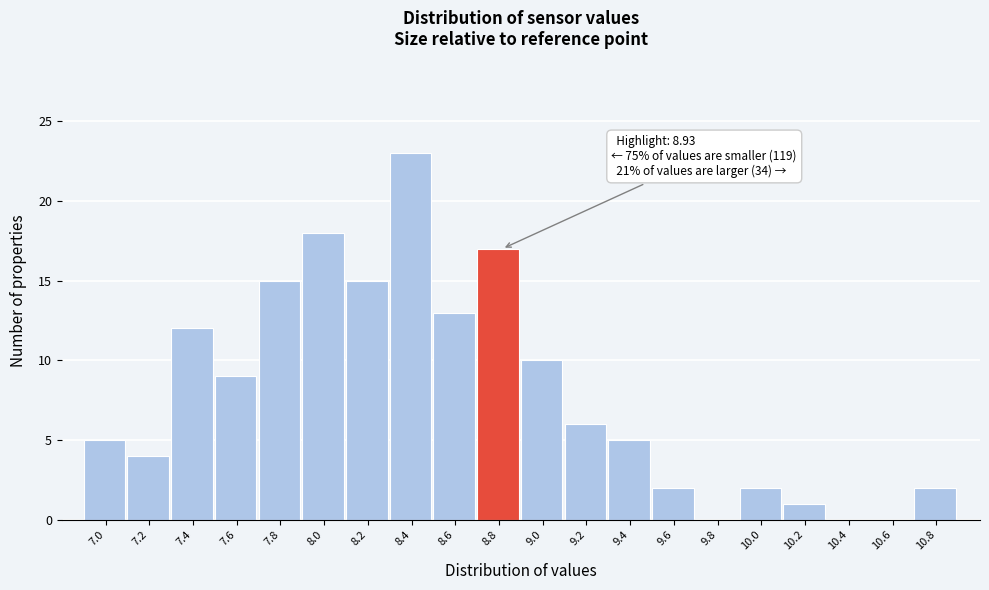

Reading right to left, list all the values displayed in this chart.

10.8=2	10.6=0	10.4=0	10.2=1	10.0=2	9.8=0	9.6=2	9.4=5	9.2=6	9.0=10	8.8=17	8.6=13	8.4=23	8.2=15	8.0=18	7.8=15	7.6=9	7.4=12	7.2=4	7.0=5